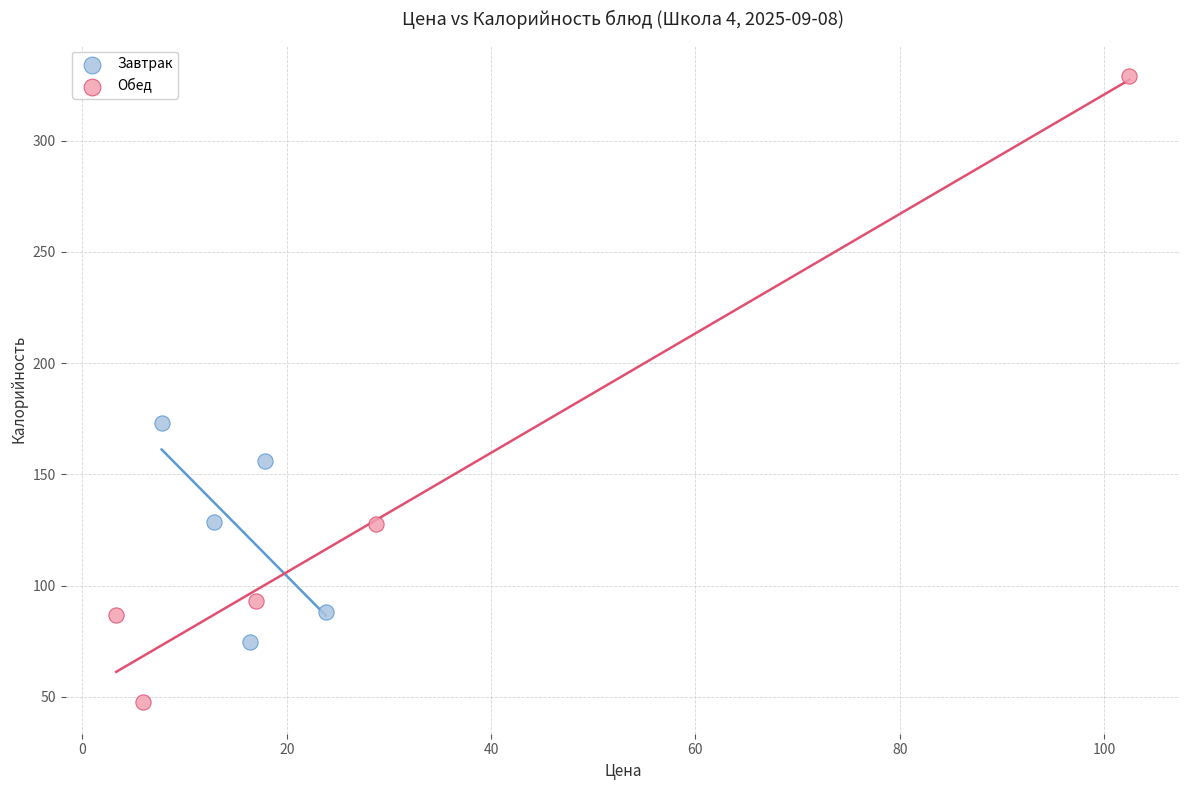

Which series has the largest Y range (max minus min)?

Обед